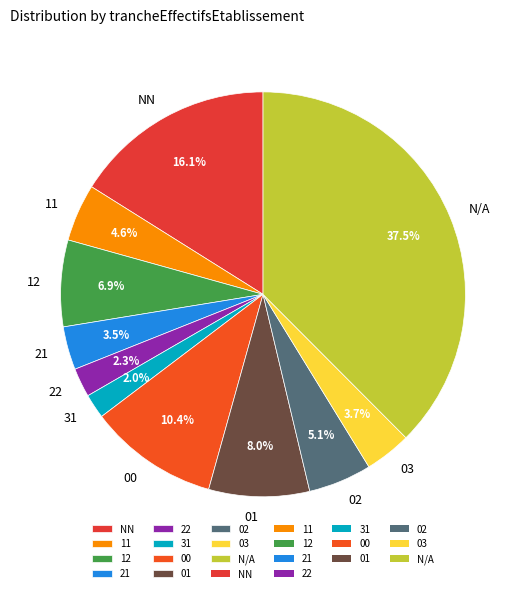

Is it true that 00 is 25% of the pie?

False